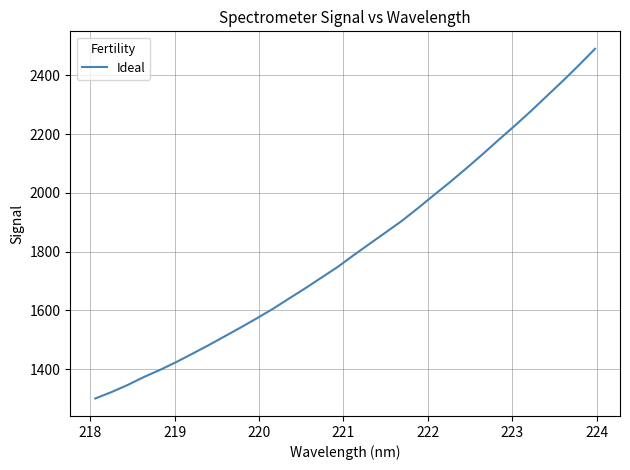

What is the maximum value shown in the chart?

2490.2